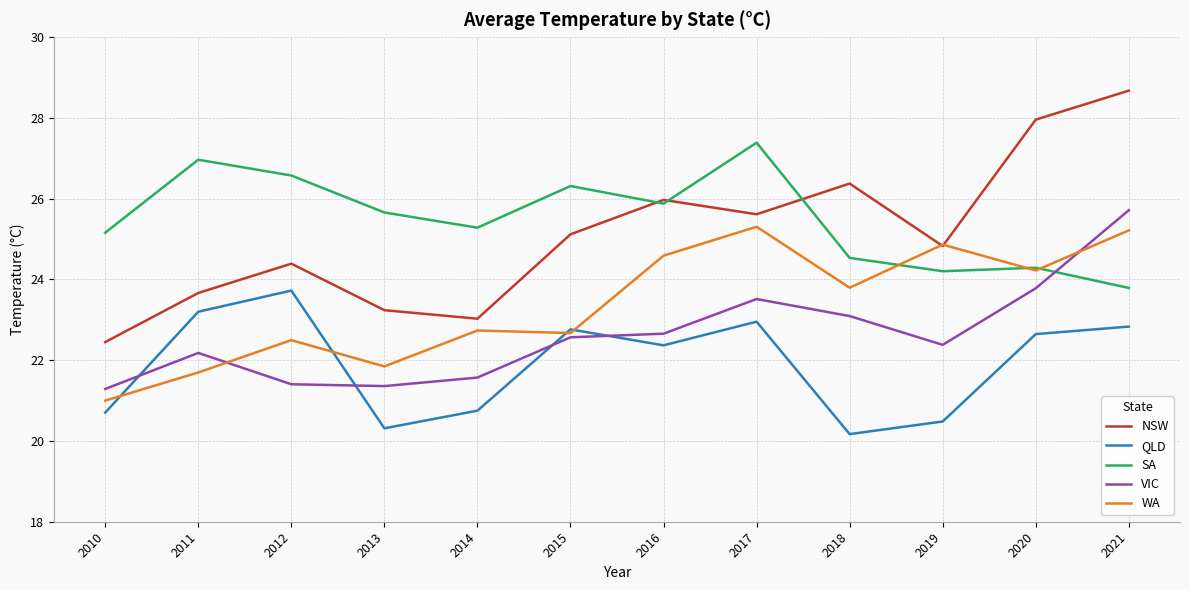

At which category is the sum across all series the highest?

2021